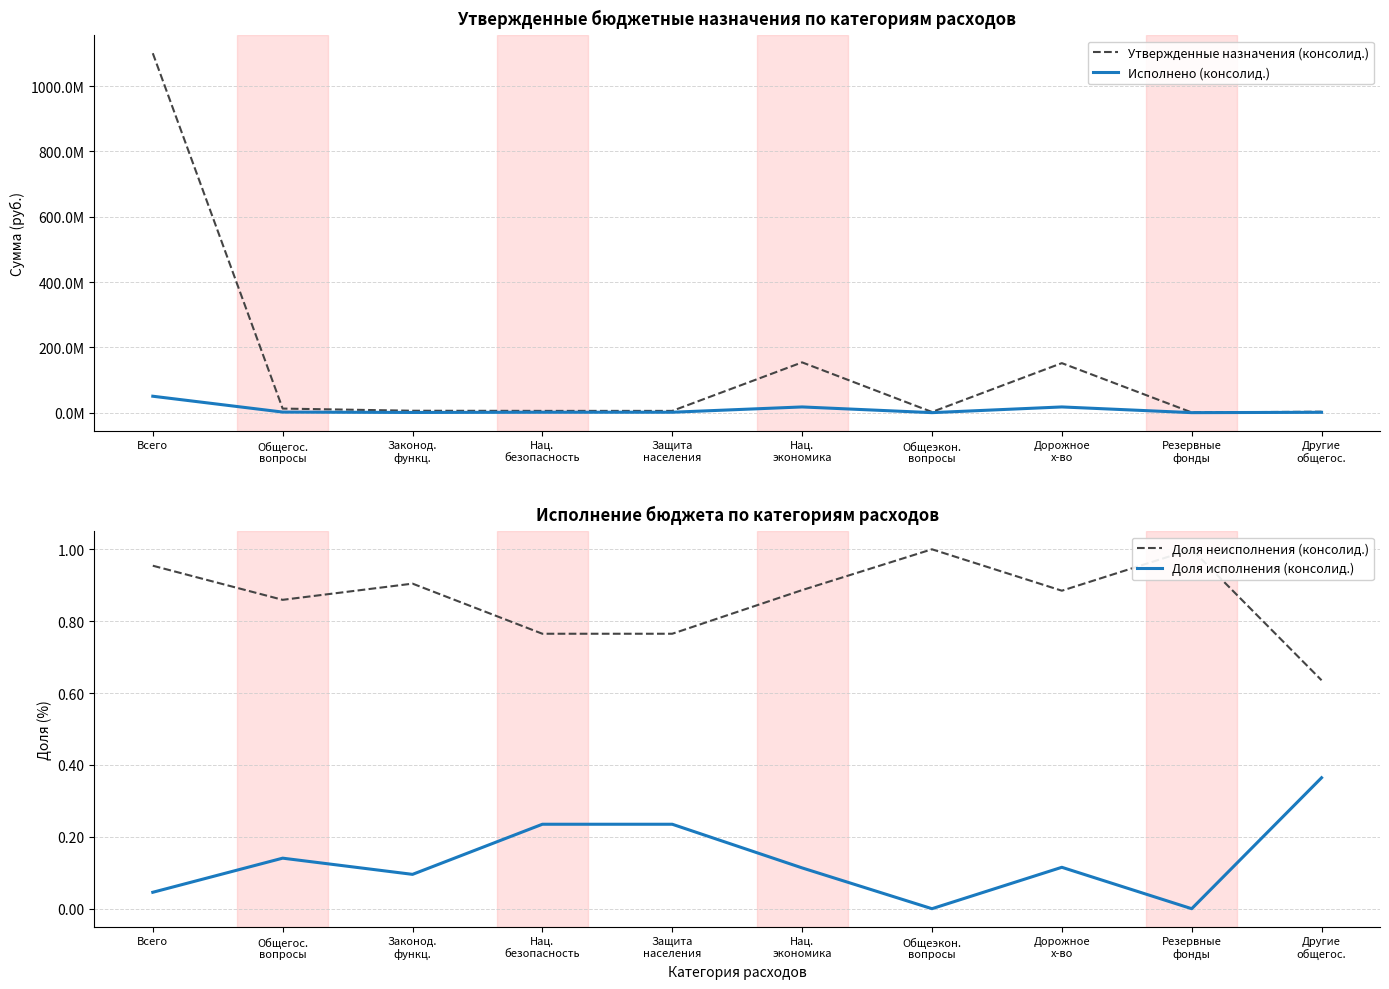

What is the label of the 8th point from the right?

Законод.
функц.